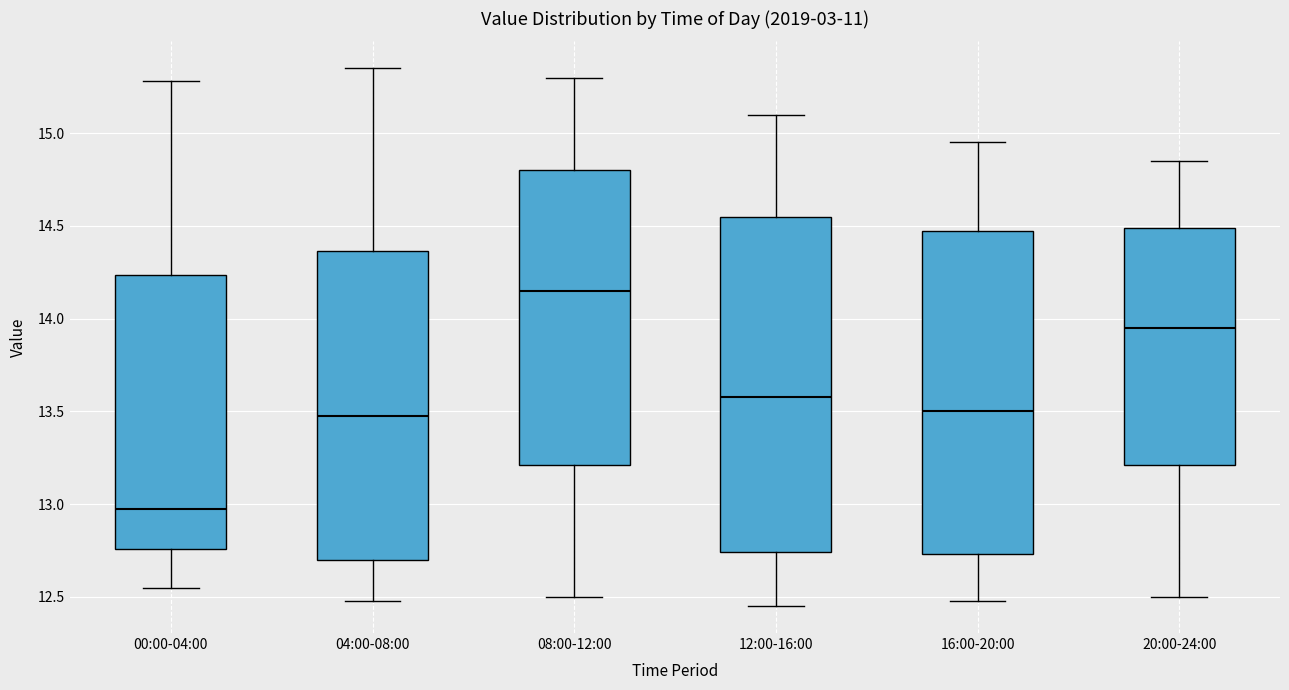

Reading left to right, transcribe this box plot: for each box, give where its median line is, the range the box spans, and where its two whiskers end, as read against the y-axis. The values are not printed on the chart, so give them approximately, as read against the axis.

00:00-04:00: median 13.00, box 12.75 to 14.25, whiskers 12.55 to 15.30
04:00-08:00: median 13.50, box 12.70 to 14.35, whiskers 12.50 to 15.35
08:00-12:00: median 14.15, box 13.20 to 14.80, whiskers 12.50 to 15.30
12:00-16:00: median 13.60, box 12.75 to 14.55, whiskers 12.45 to 15.10
16:00-20:00: median 13.50, box 12.75 to 14.50, whiskers 12.50 to 14.95
20:00-24:00: median 13.95, box 13.20 to 14.50, whiskers 12.50 to 14.85